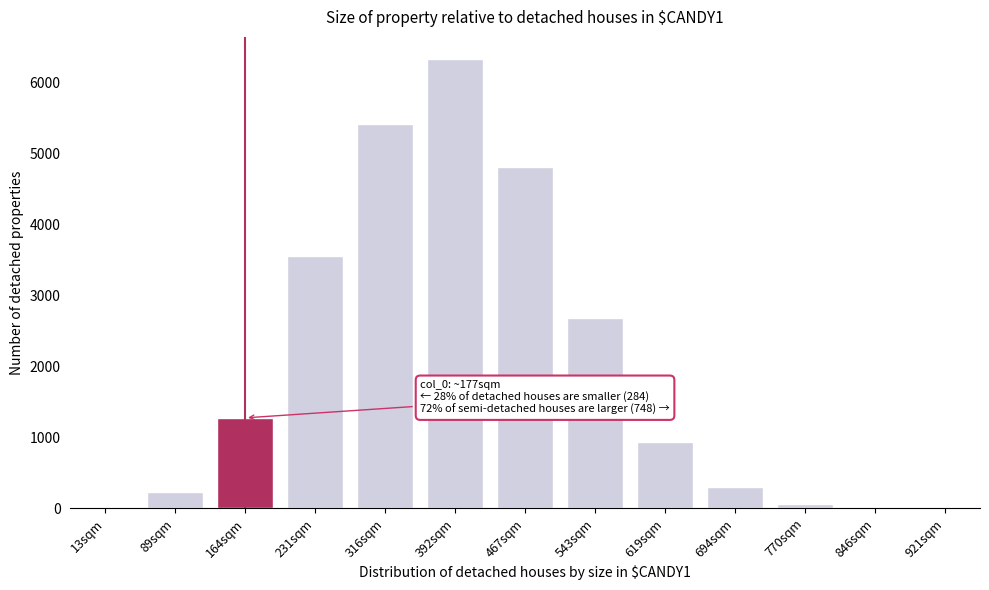

The value at 231sqm is 3562.0. True or false?

True